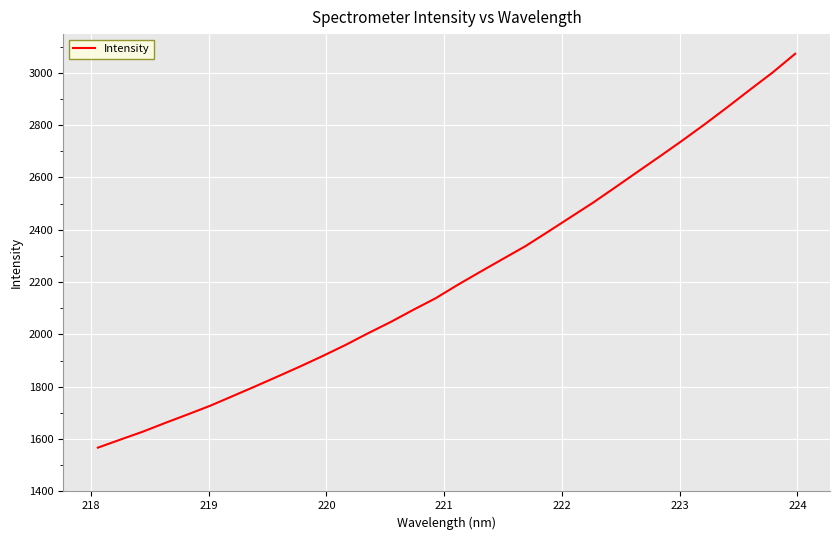

What is the difference between the maximum and minimum values?

1505.2